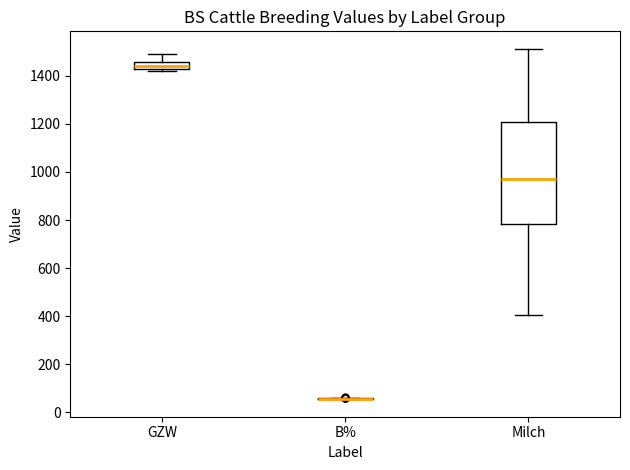

Which box is the tallest, from its lower edge to its upper edge?

Milch